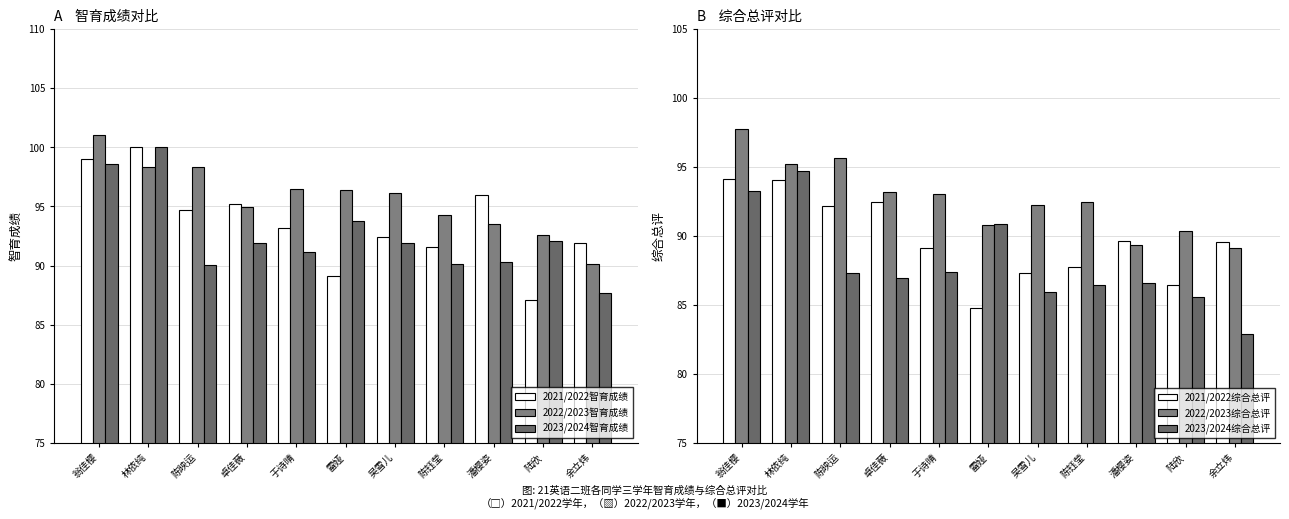

What is the label of the 3rd bar from the right?

潘樱姿